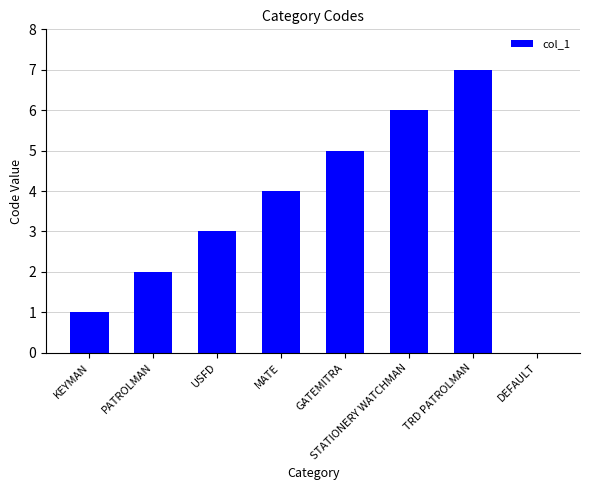

Which label corresponds to the largest value in the chart?

TRD PATROLMAN